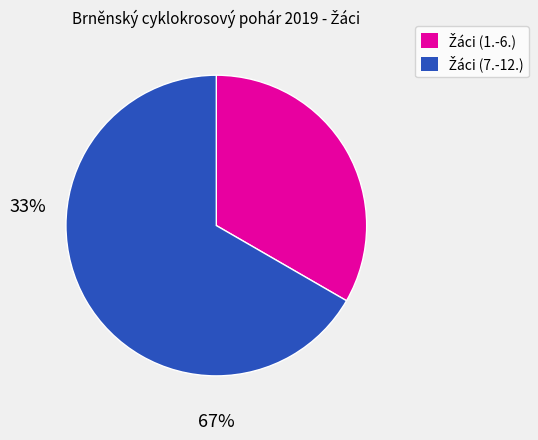

Does any single category account for the majority?

Yes